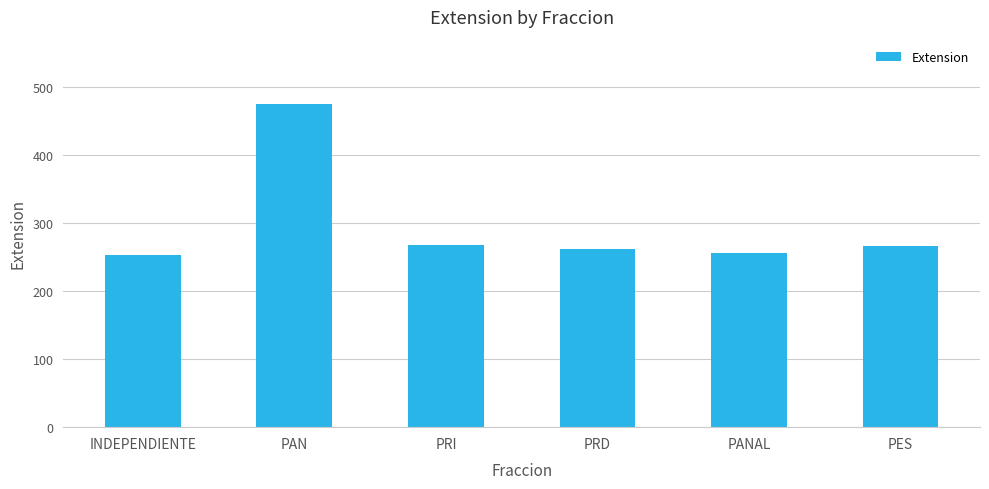

What is the average value?

296